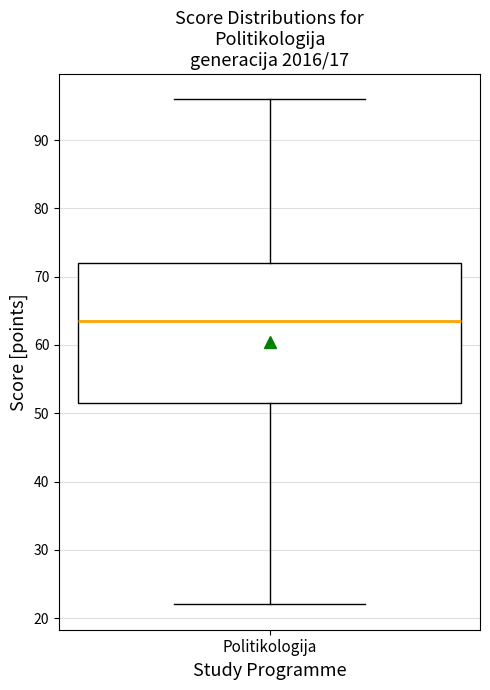

Transcribe this box plot: give where the median line is, the range the box spans, and where the two whiskers end, as read against the y-axis. The values are not printed on the chart, so give them approximately, as read against the axis.

median 64, box 52 to 72, whiskers 22 to 96